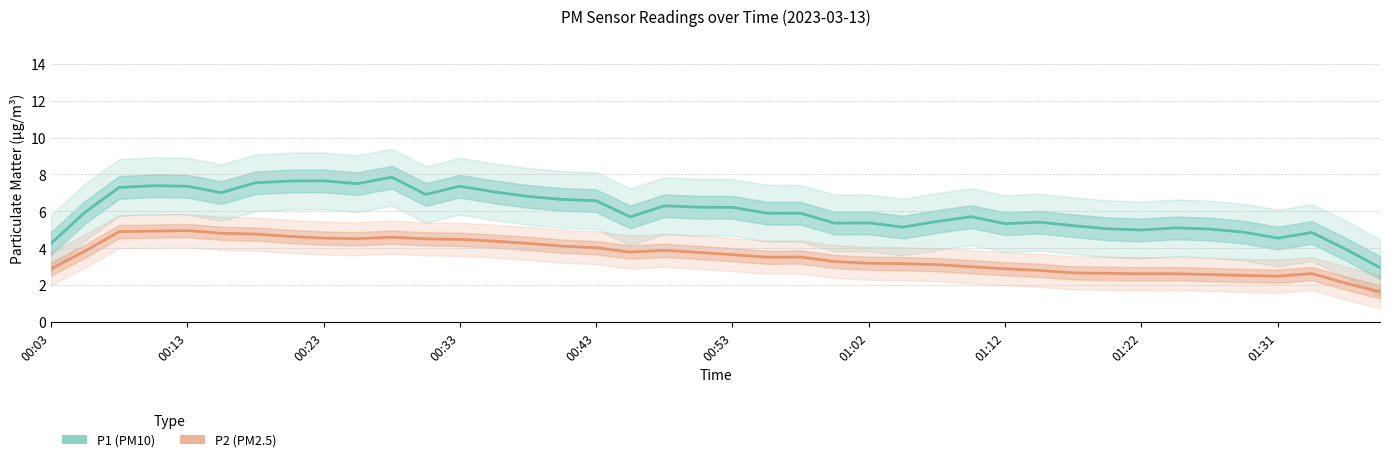

Rank the series by their average value, from highest to lowest.

P1, P2